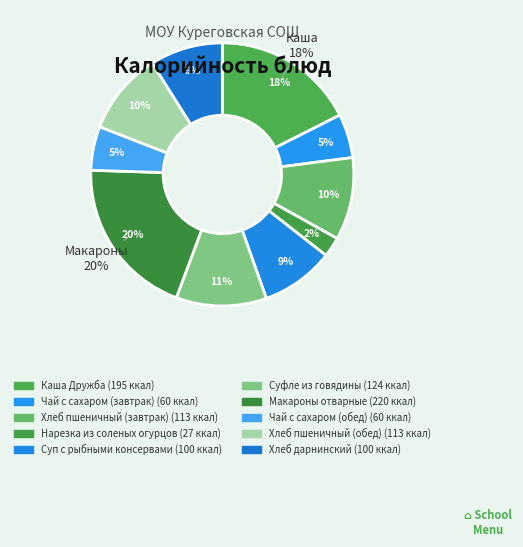

Does Каша Дружба represent more than half of the total?

No